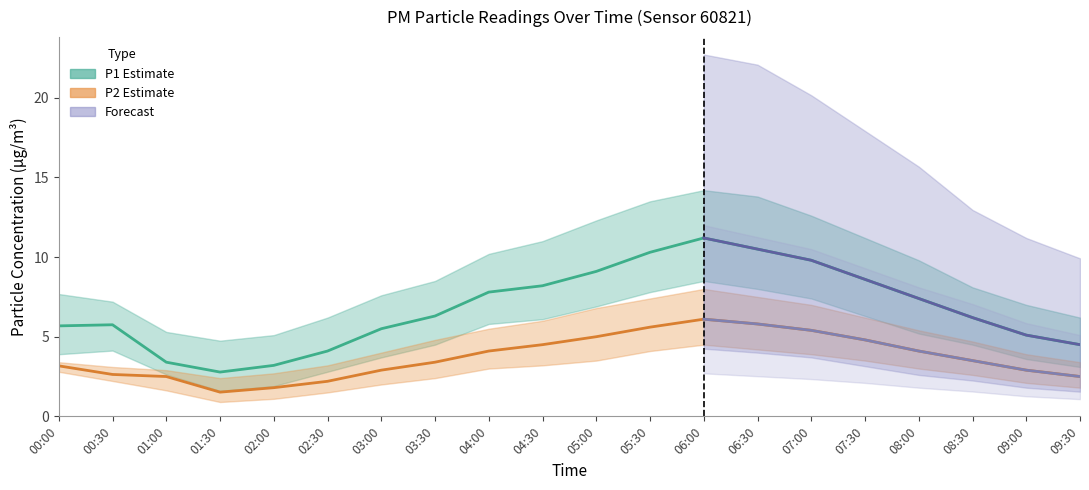

Does the chart display data point markers on the line(s)?

No